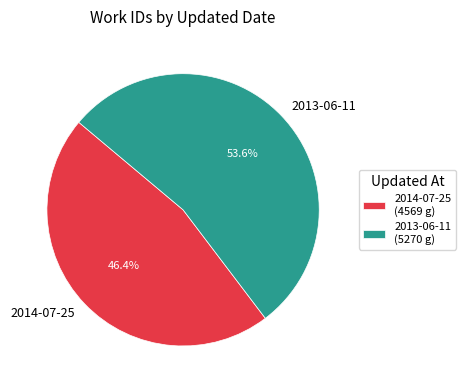

Is the sum of 2014-07-25 and 2013-06-11 greater than half?

Yes